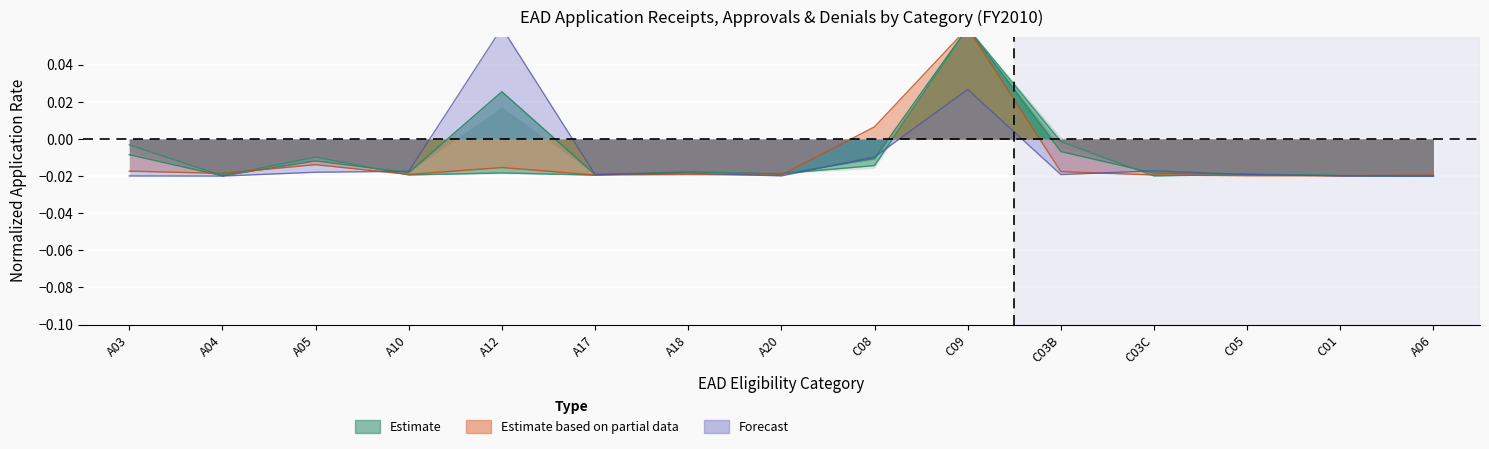

What is the label of the 1st point from the right?

A06